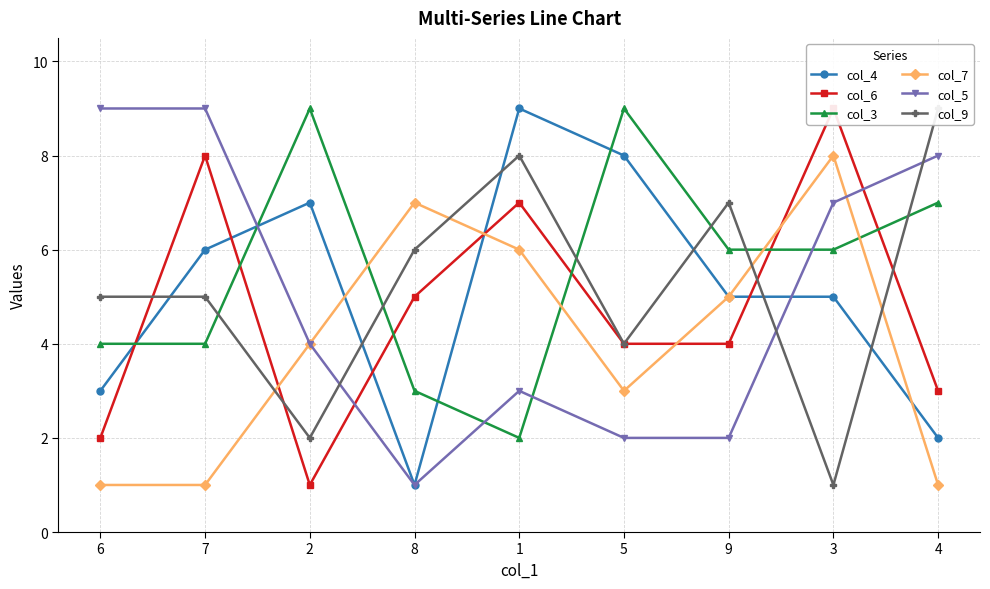

What is the label of the 3rd point from the right?

9